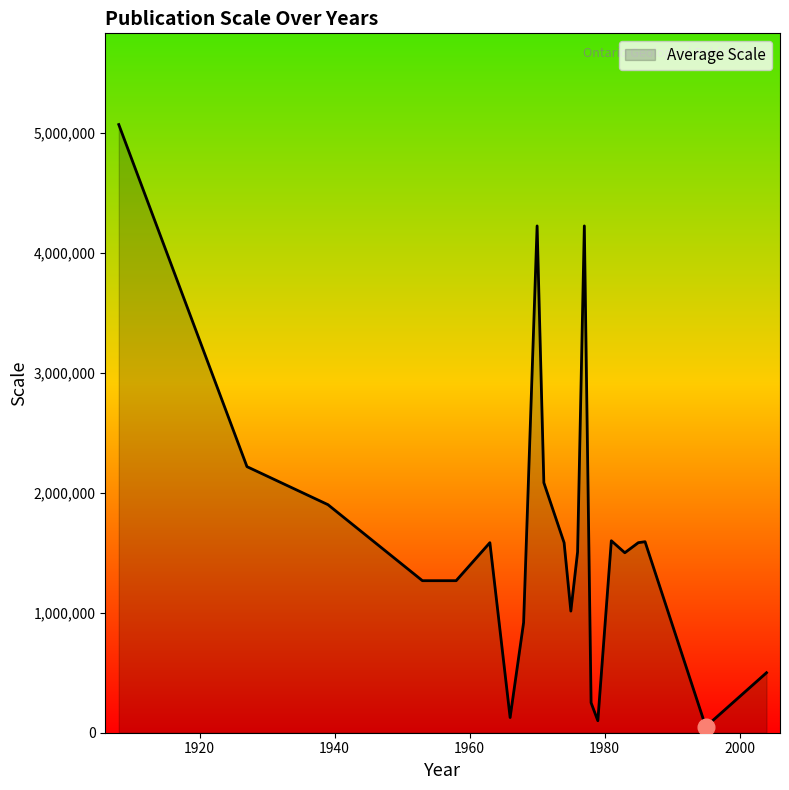

What is the greatest value displayed?

5068800